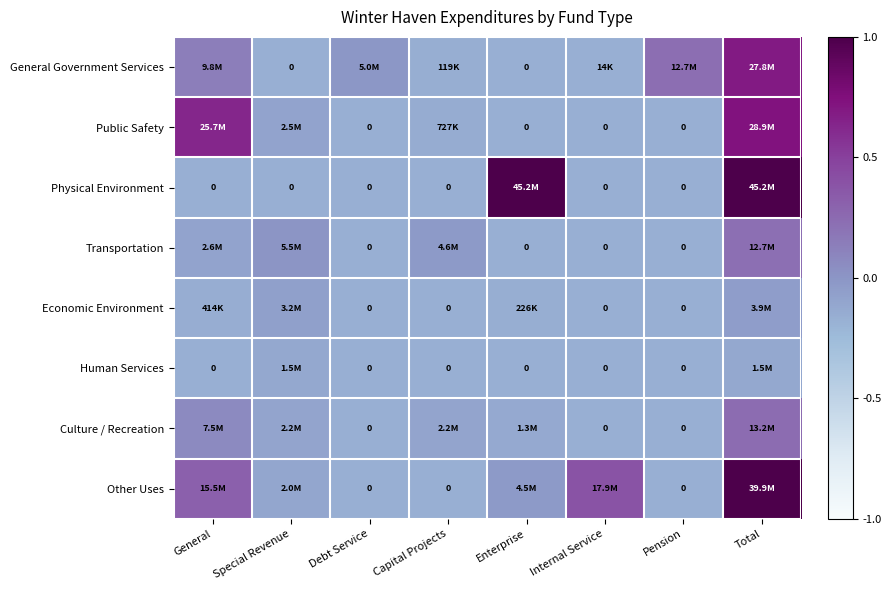

Which series has the largest range (max minus min)?

Physical Environment